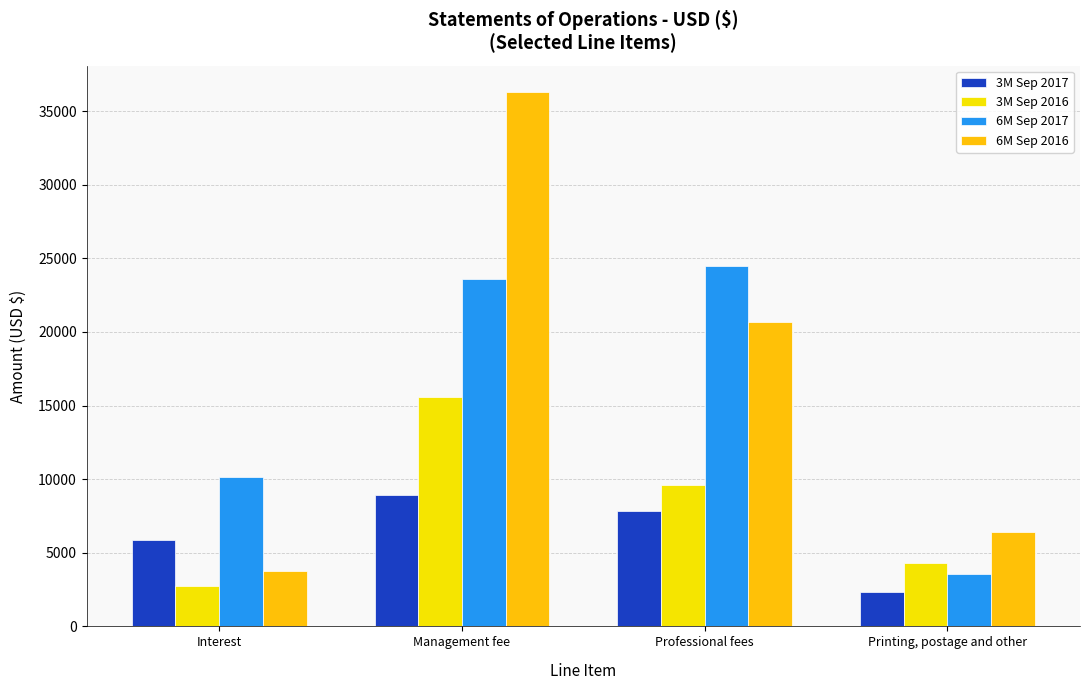

Where is 6M Sep 2016 nearest to the value 20009?

Professional fees